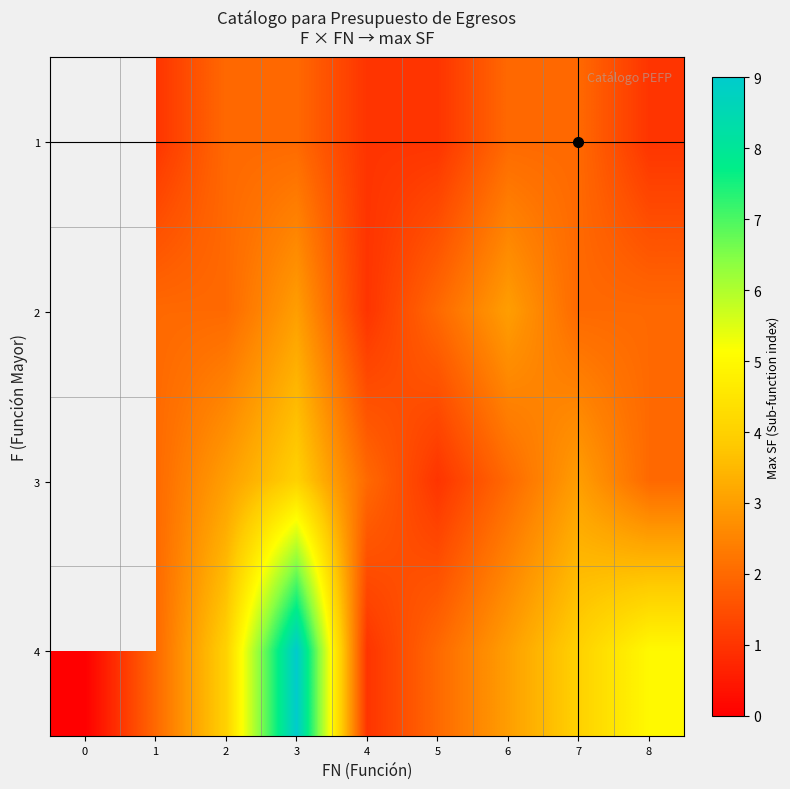

Rank the series by their maximum value, from lowest to highest.

1, 2, 3, 4